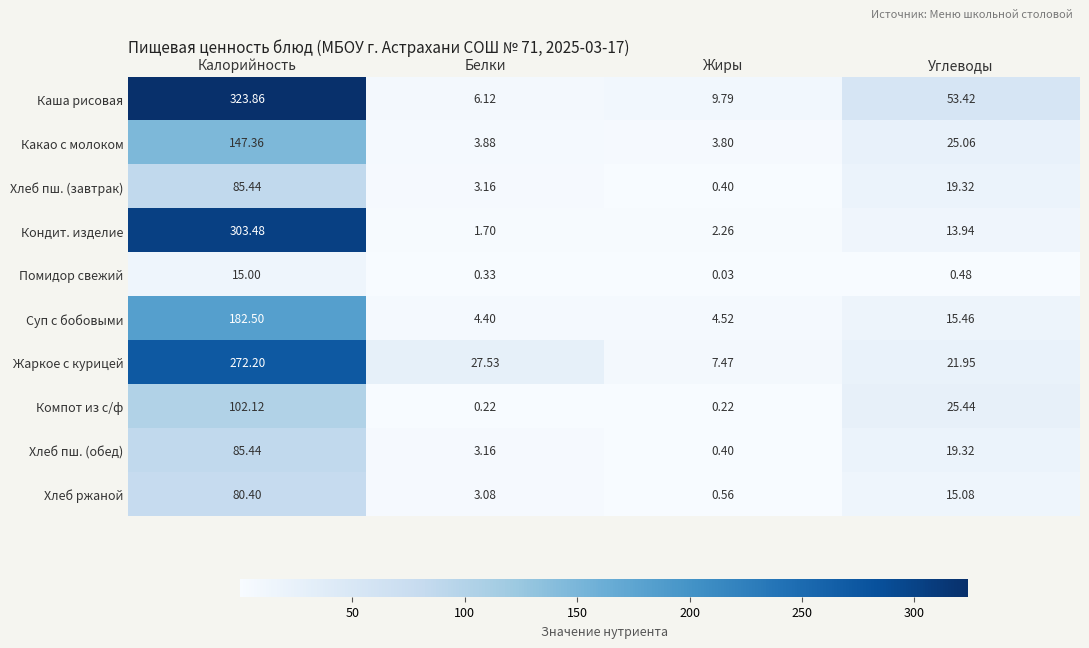

At which label does Компот из с/ф first exceed 25?

Калорийность